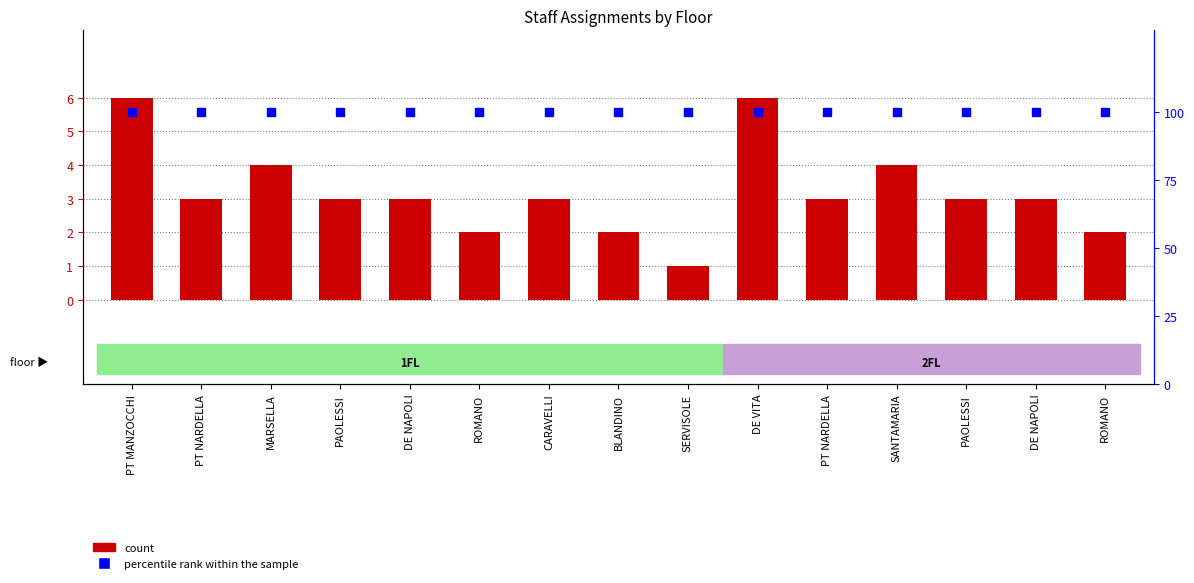

At how many categories does at least one series exceed 7?

15